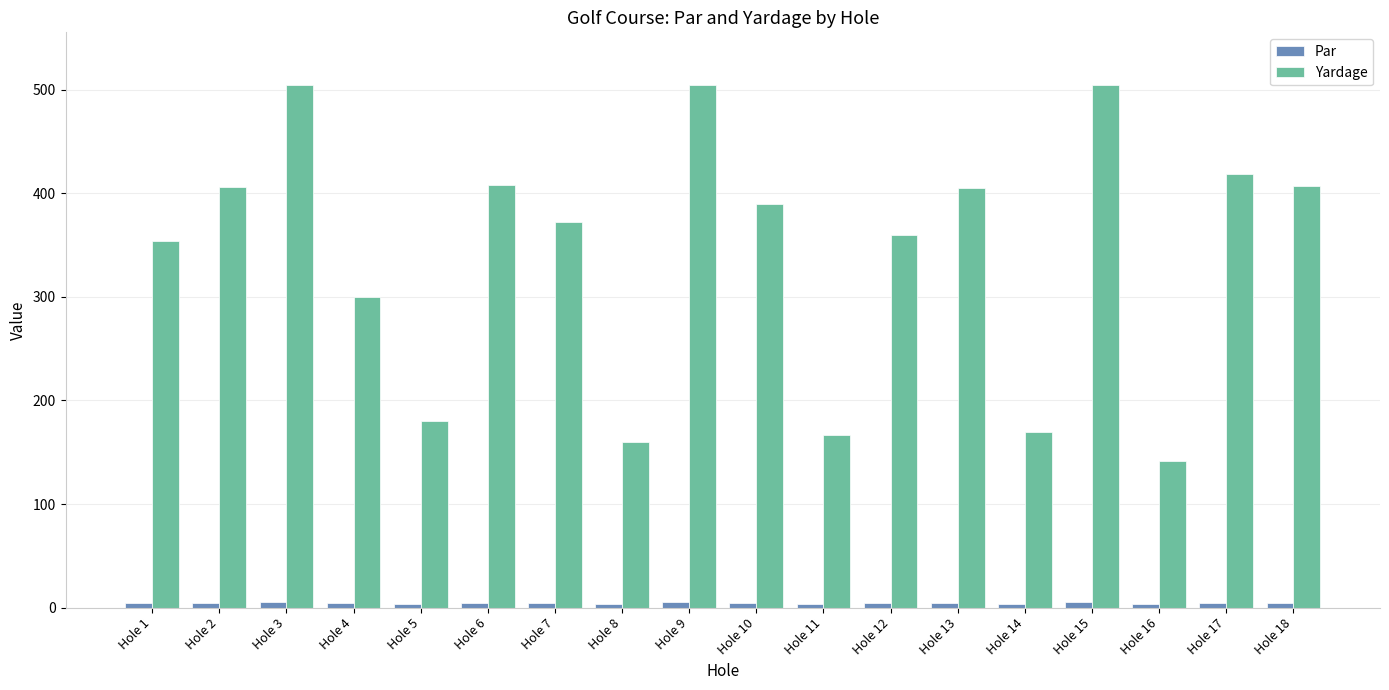

What is the difference between the Yardage values at Hole 2 and Hole 10?

16